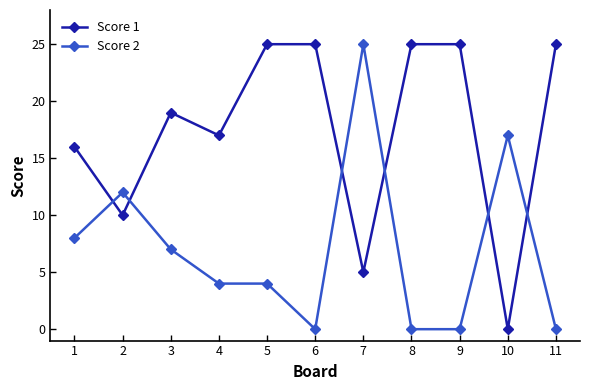

What is the difference between the maximum and minimum values in the Score 2 series?

25